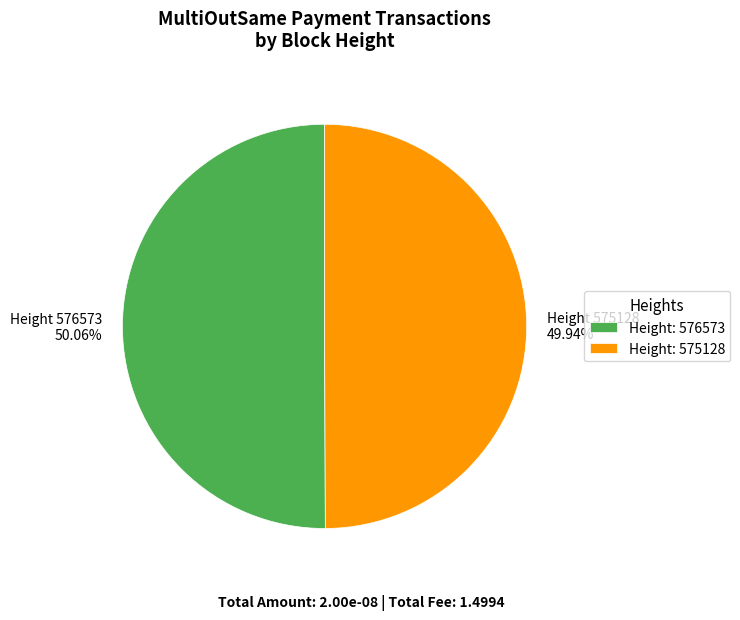

Is there any slice that represents more than half of the pie?

Yes